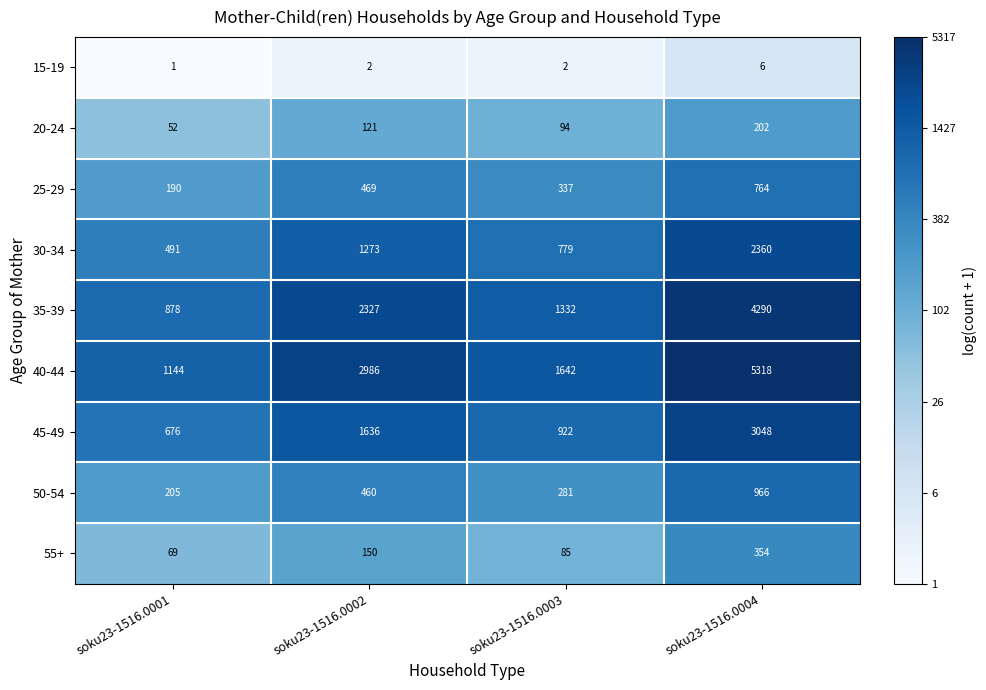

What is the total value across all series at soku23-1516.0004?

17308